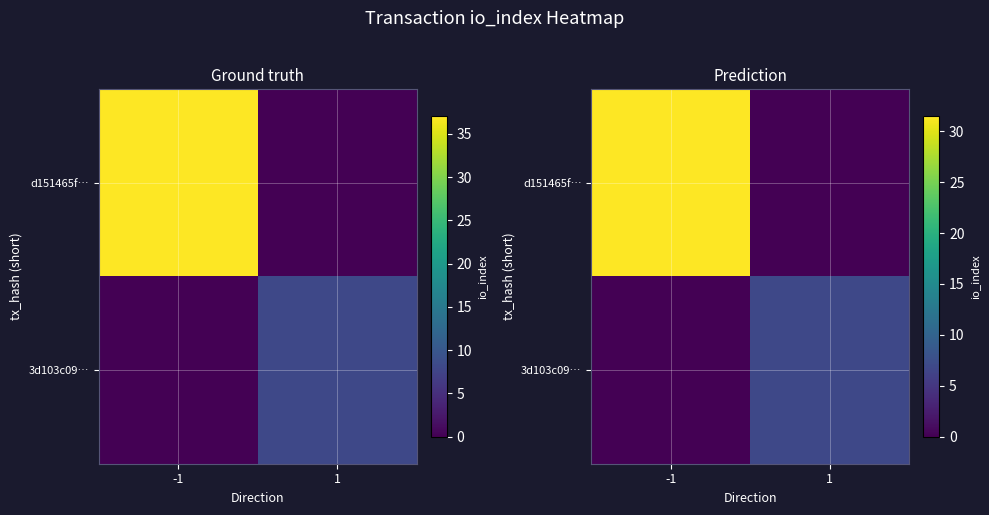

What is the total value across all series at 1?

6.8